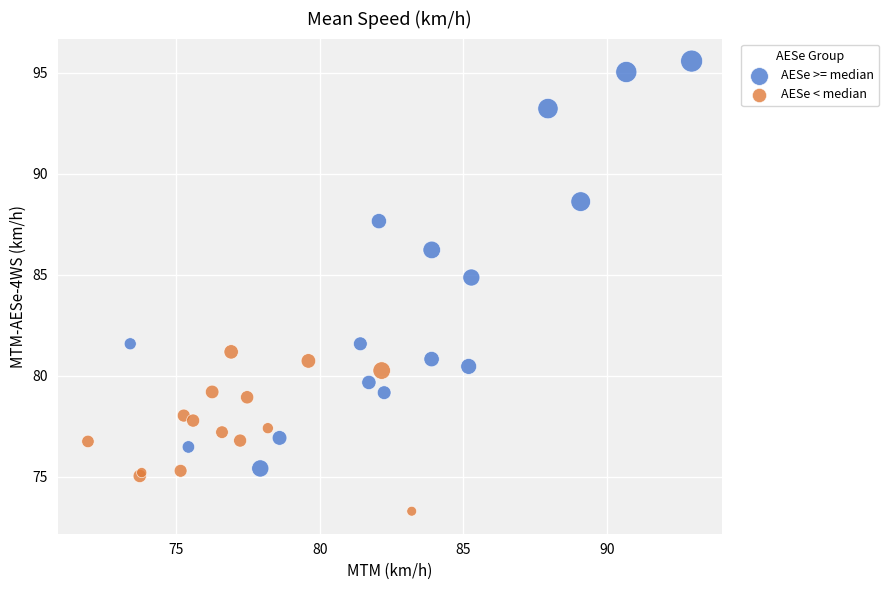

Which series reaches the maximum Y coordinate?

AESe >= median